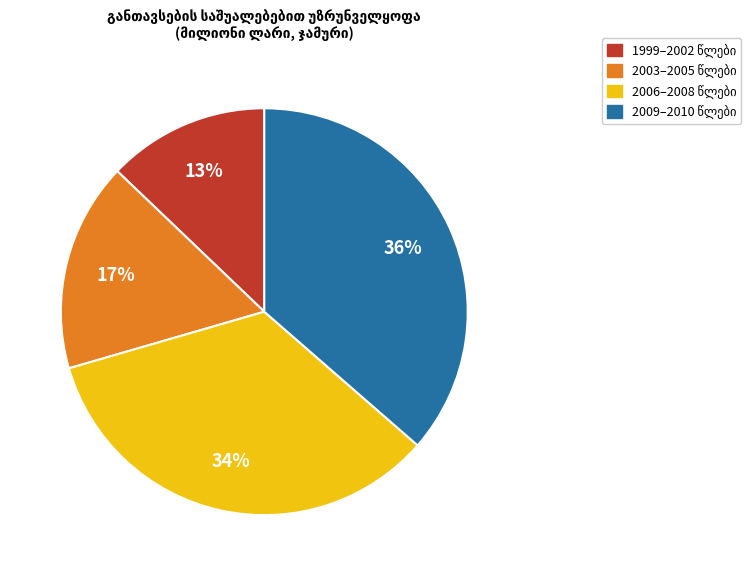

To the nearest percent, what is the average slice percentage?

25%